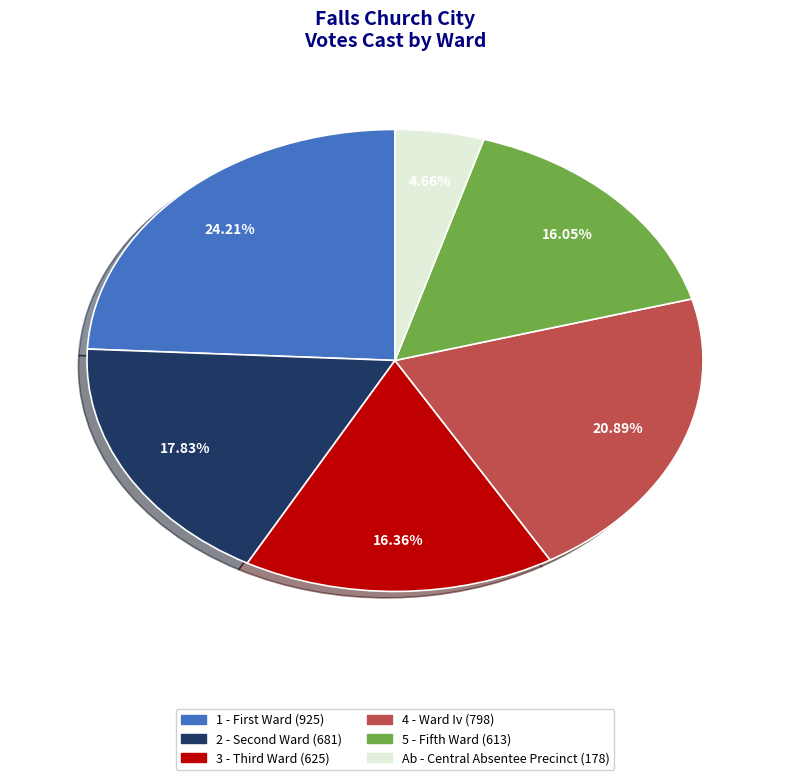

Does any single category account for the majority?

No